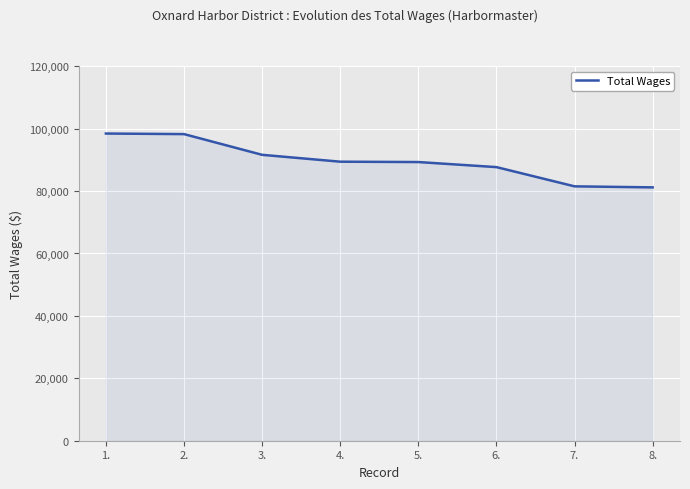

What is the difference between the second highest and minimum values?

17072